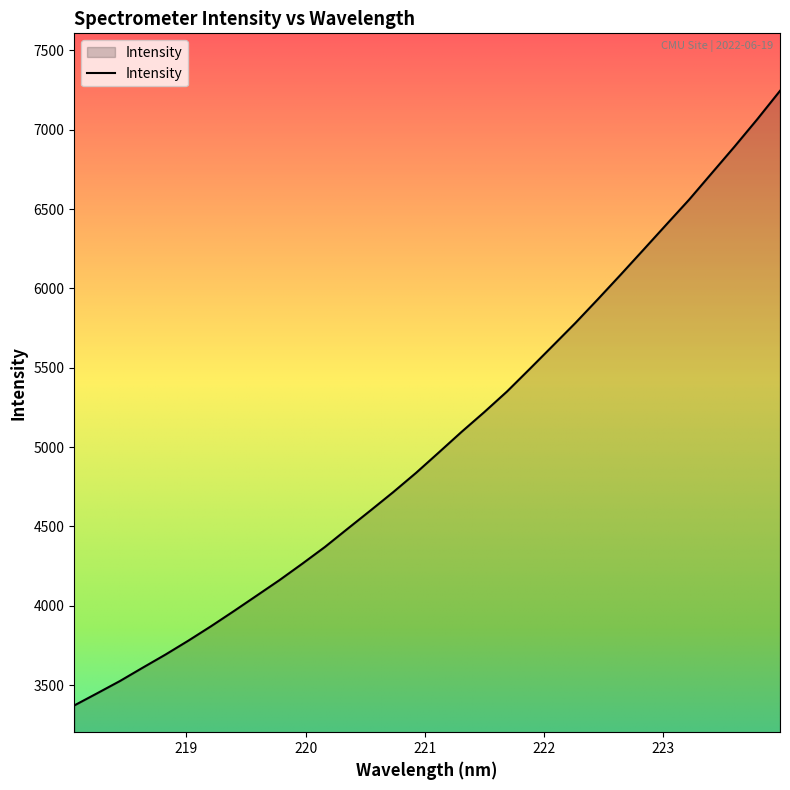

What is the smallest value displayed?

3372.5